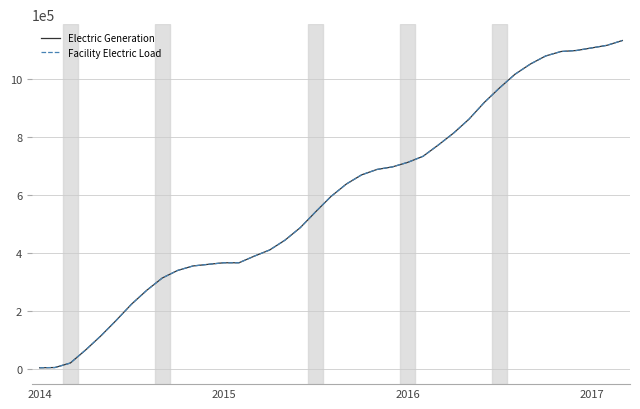

Does the chart display data point markers on the line(s)?

No